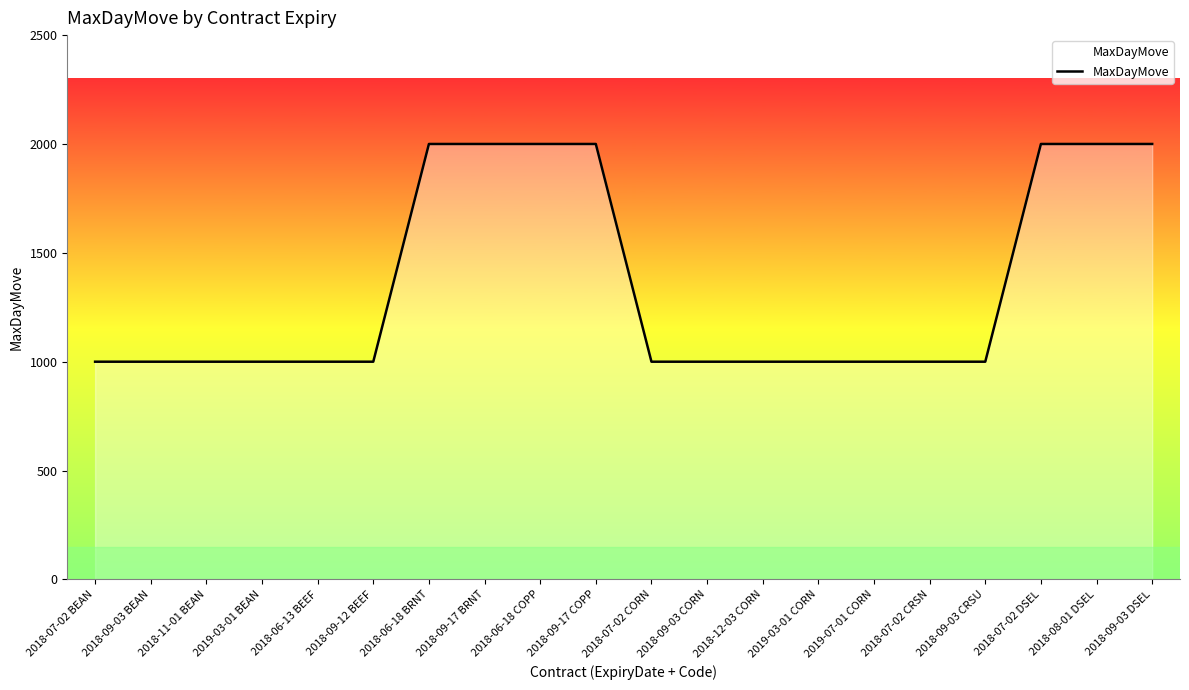

What is the difference between the maximum and second lowest values?

1000